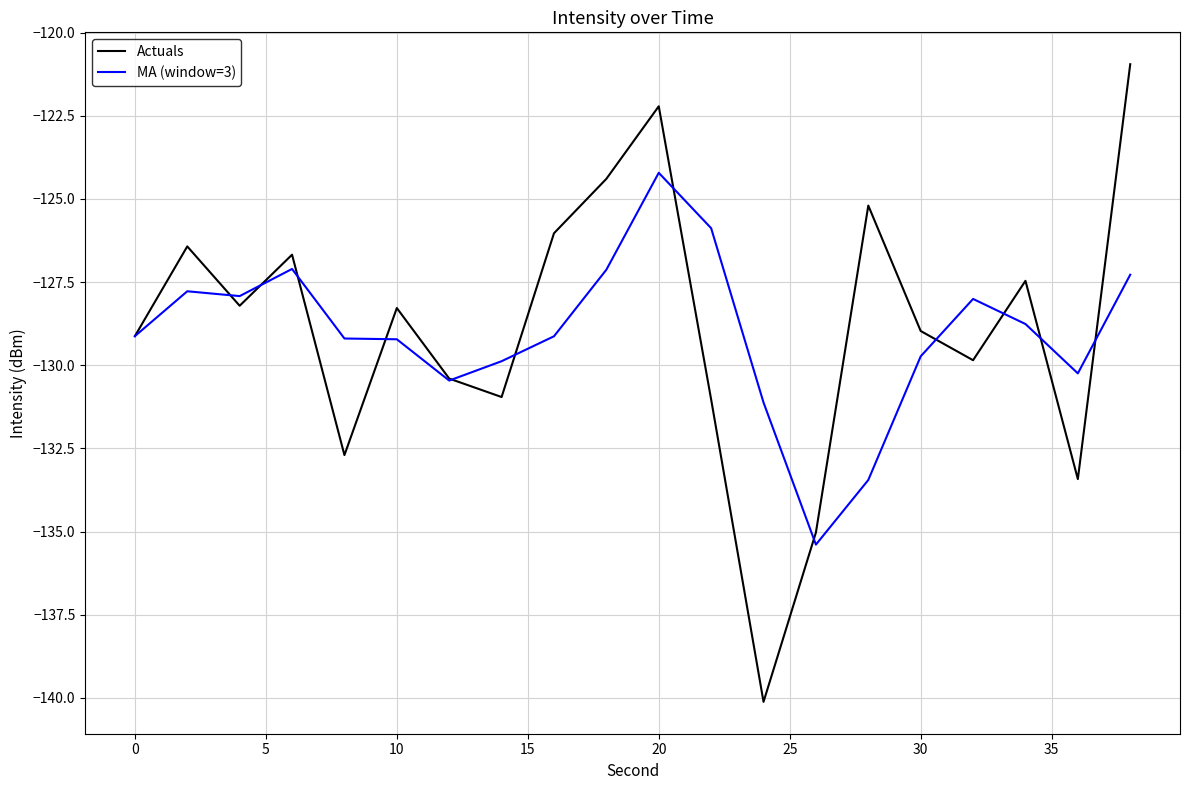

What is the lowest value of the MA (window=3) series?

-135.4